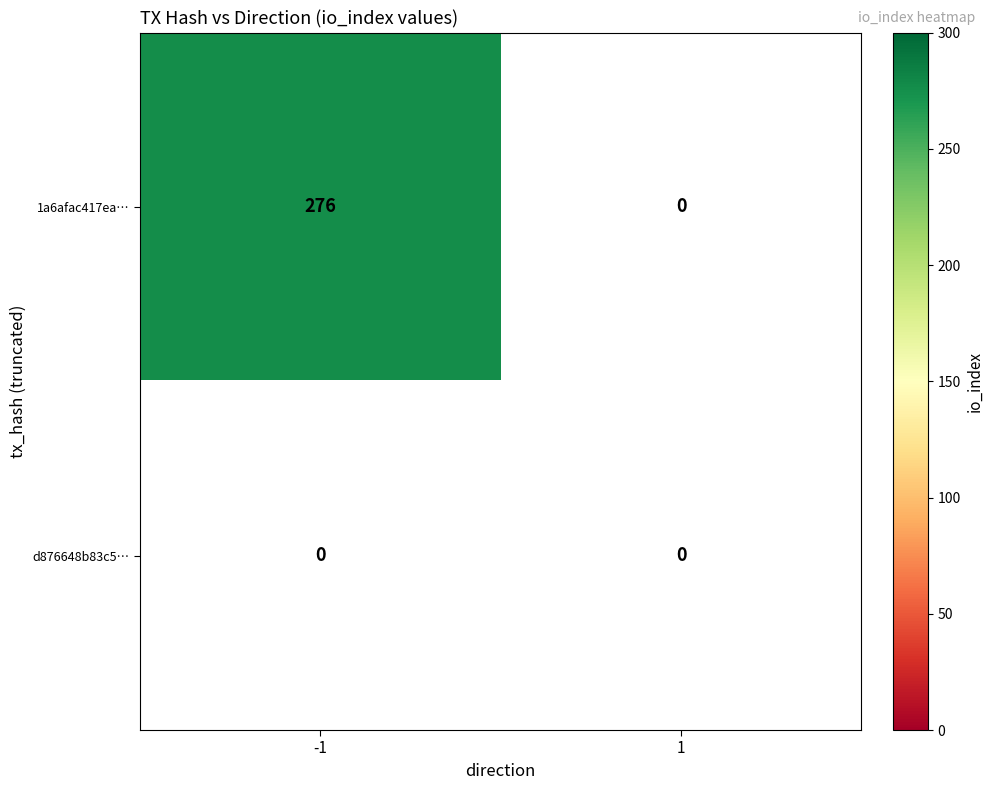

Reading left to right, list all the values displayed in this chart.

1a6afac417eab3532d05d14af0d4e119cc7de87: 276	0
d876648b83c5ae179ba1218291fd30176208432: 0	0